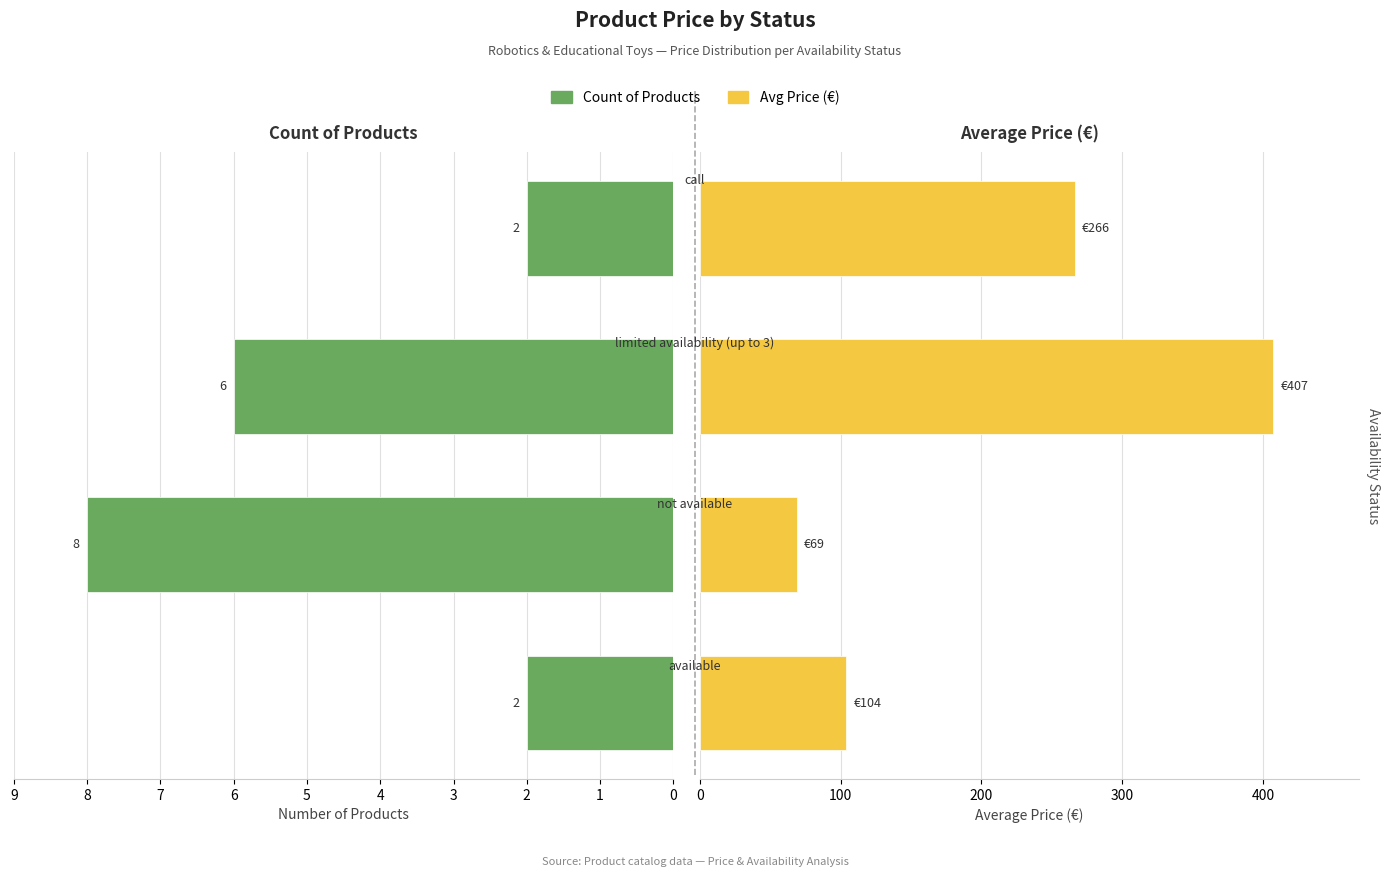

The Avg Price (€) series shows 68.8 at 0. True or false?

False